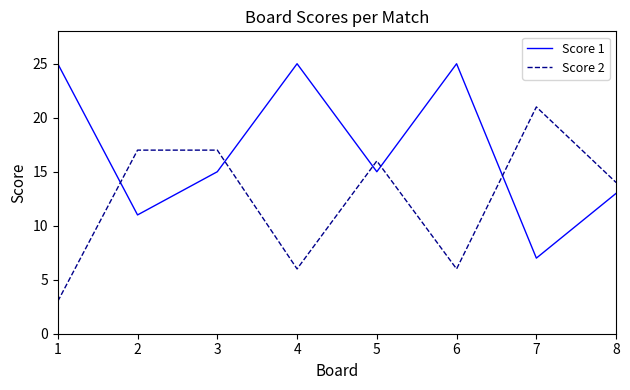

Reading right to left, transcribe all the data shown in this chart.

Score 1: 8=13	7=7	6=25	5=15	4=25	3=15	2=11	1=25
Score 2: 8=14	7=21	6=6	5=16	4=6	3=17	2=17	1=3